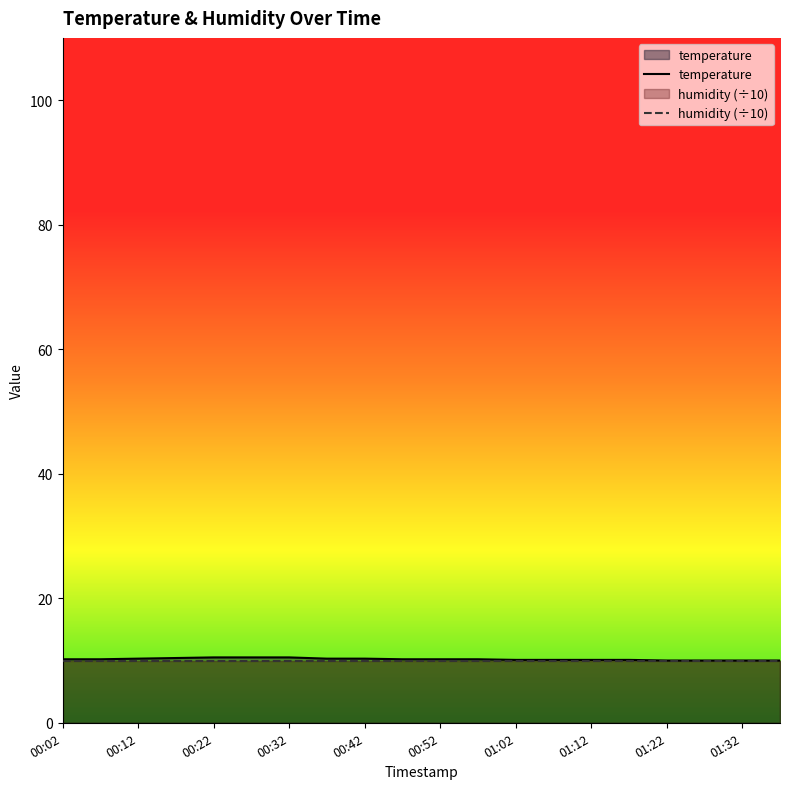

What are all the series names shown in the legend?

temperature, humidity (÷10)